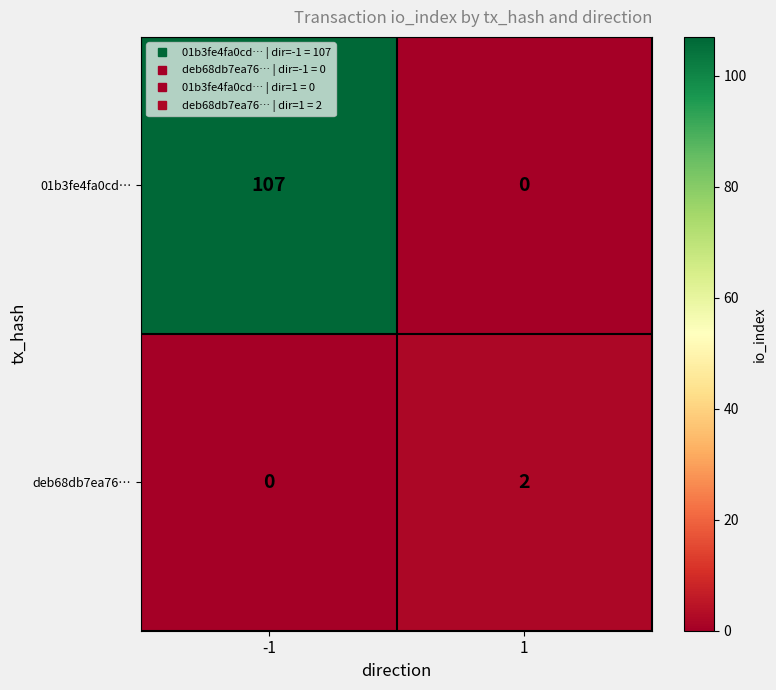

At 1, list the series in order from largest to smallest.

deb68db7ea76…, 01b3fe4fa0cd…